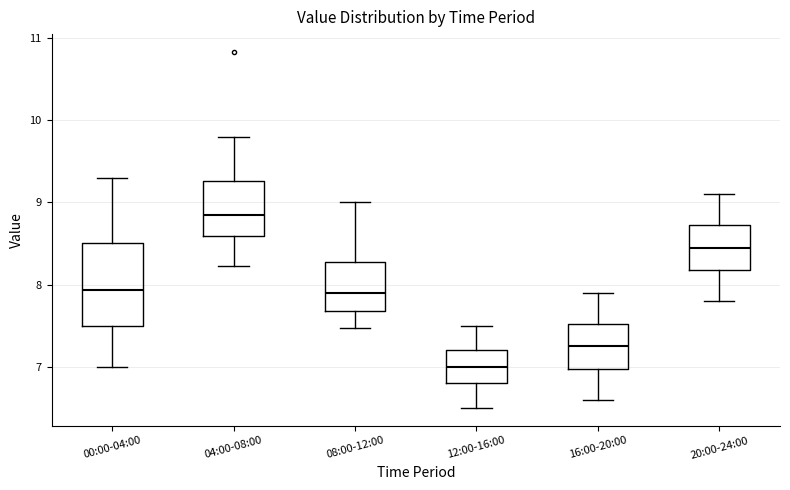

Where is the lower edge of the box for 16:00-20:00 on the y-axis? The values are not printed on the chart, so give them approximately, as read against the axis.

7.0